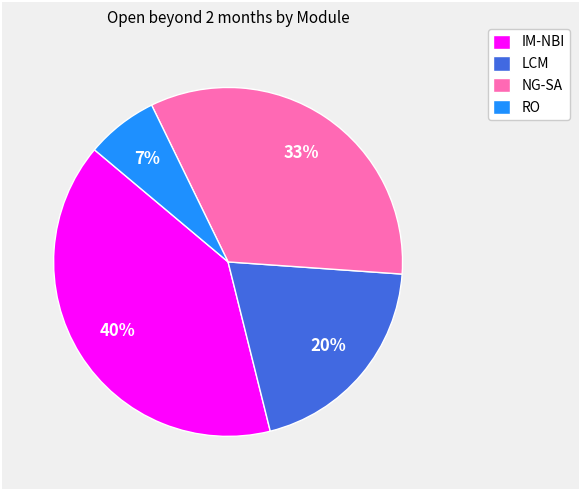

Do LCM and RO together represent more than half of the pie?

No